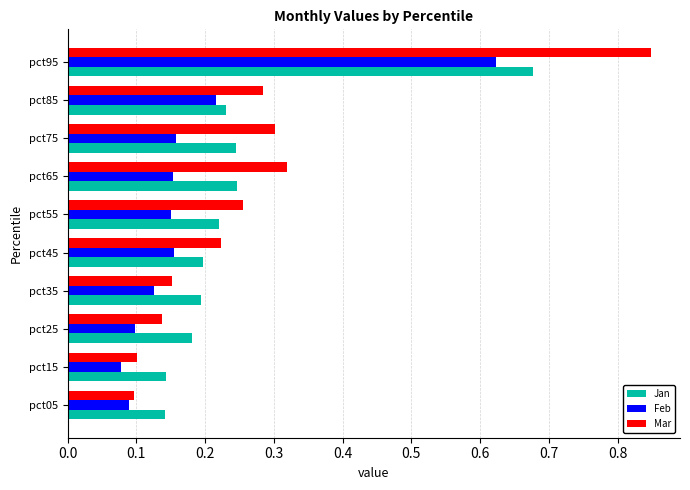

What is the sum of all Feb values?

1.8